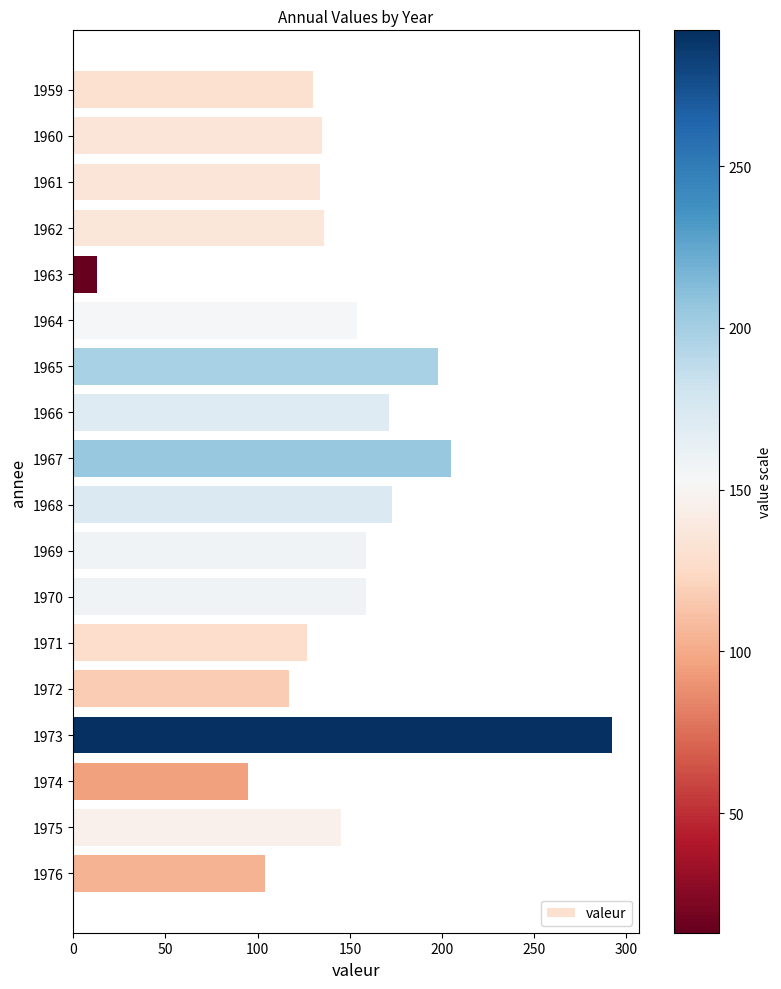

True or false: the data shows 292 at 1973.

True